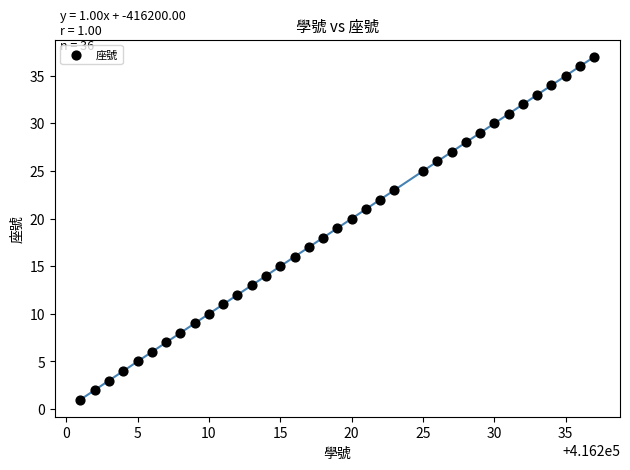

Count the number of points in this scatter plot.

36